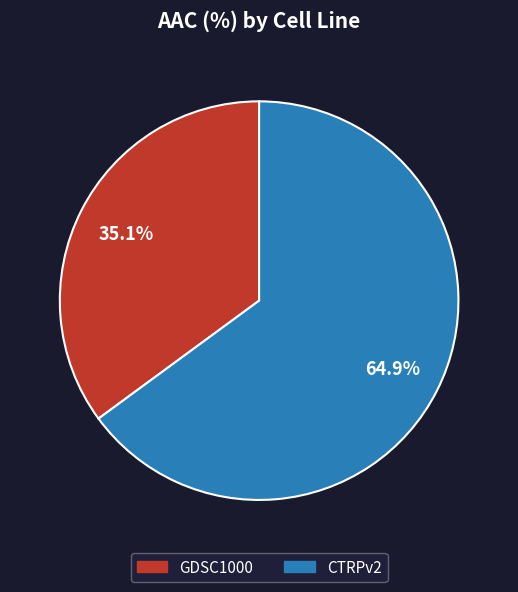

To the nearest percent, what is the average slice percentage?

50%